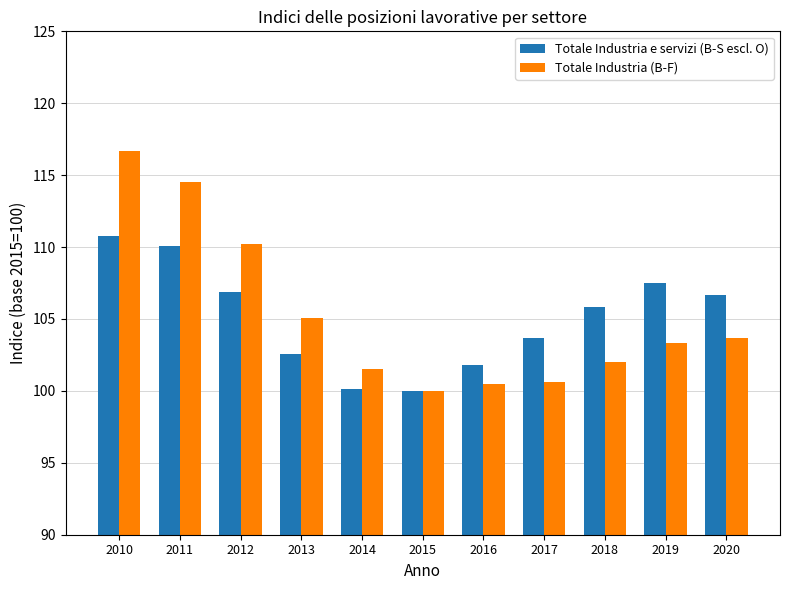

Does the chart contain any negative values?

No